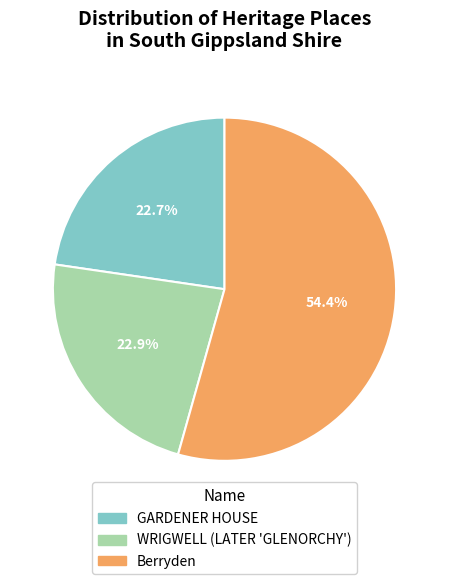

What percentage is NOT represented by GARDENER HOUSE?

77.3%